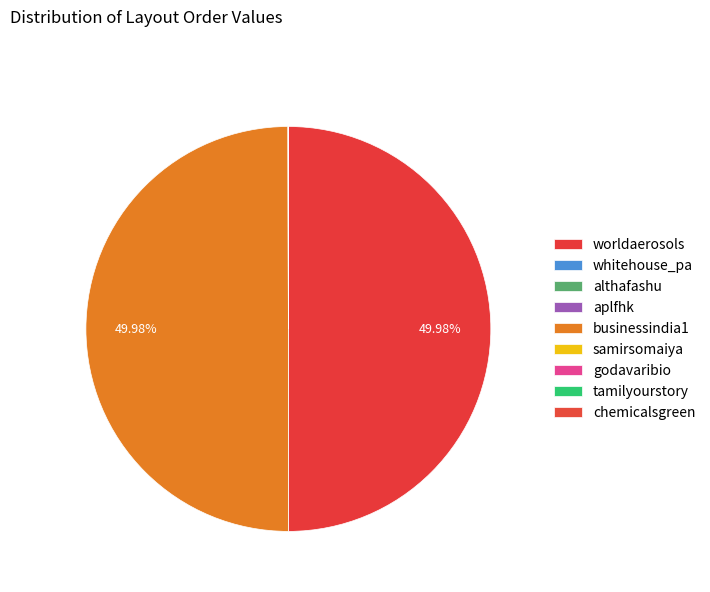

To the nearest percent, what is the difference between the largest and smallest slice percentages?

50%